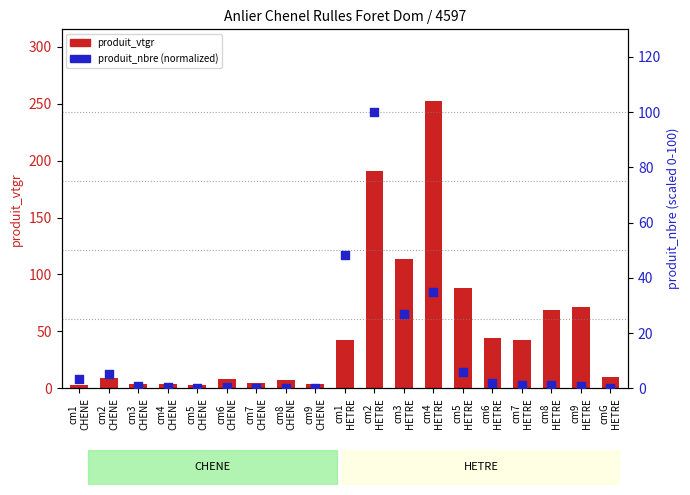

Which series contains the highest Y value?

produit_vtgr